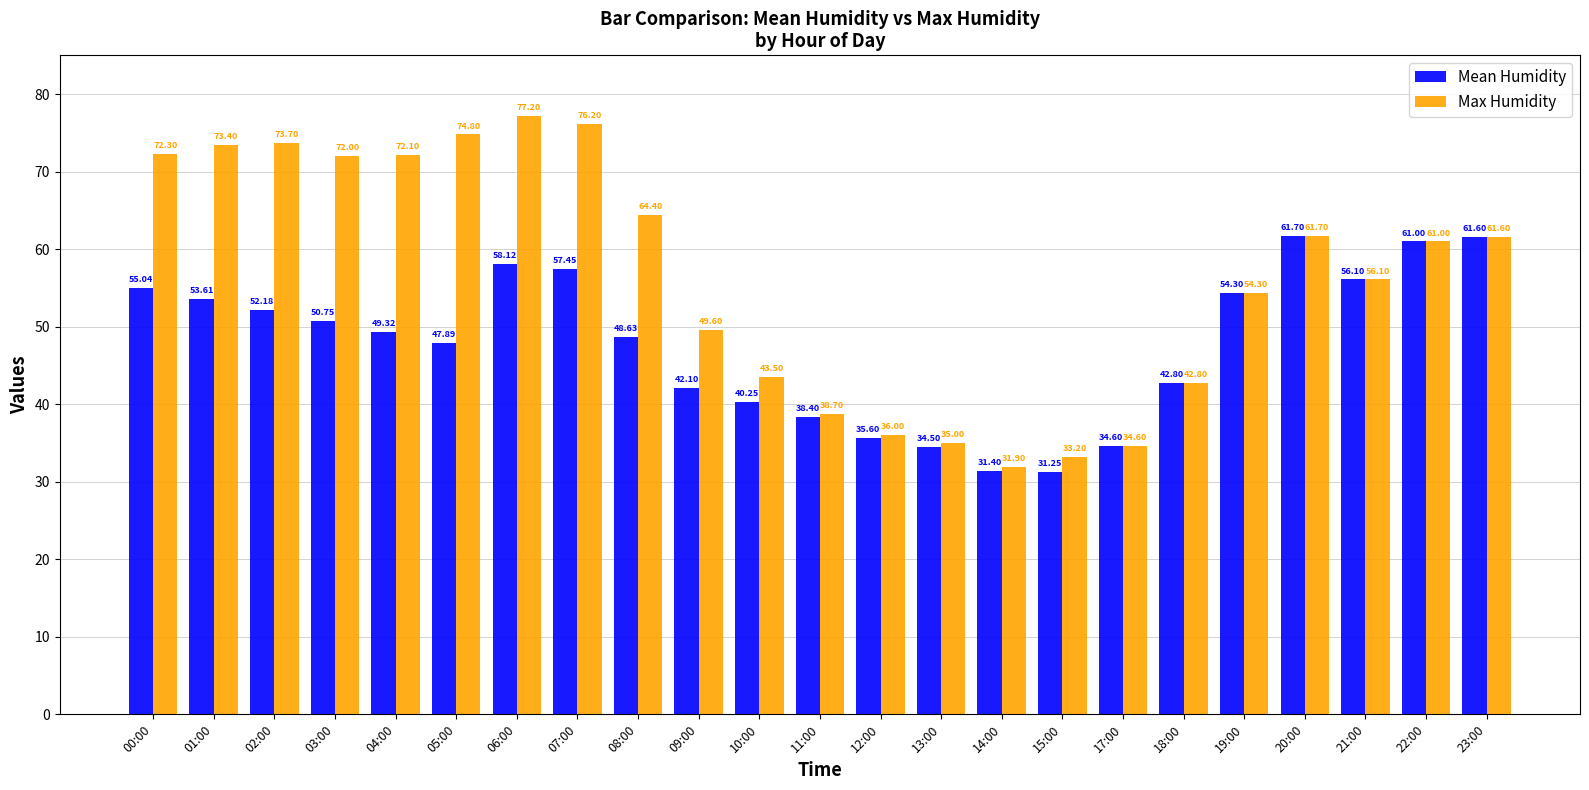

What is the value of the Mean Humidity bar at the 7th from the left?

58.1